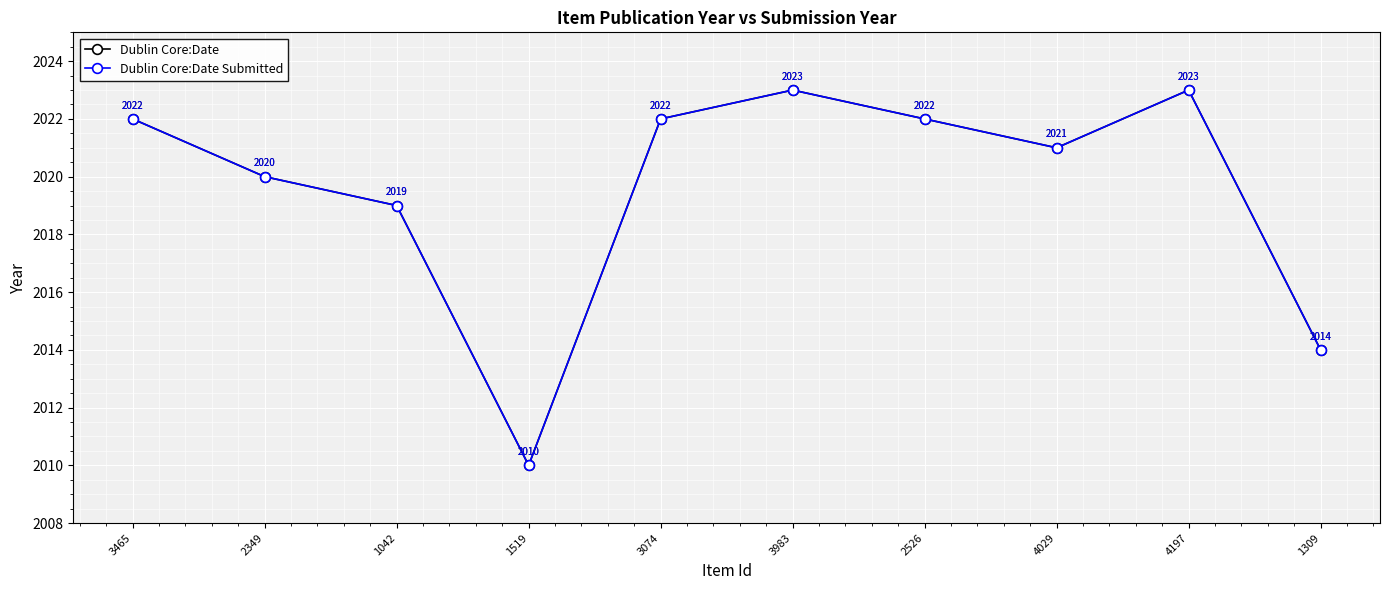

Does the chart display data point markers on the line(s)?

Yes